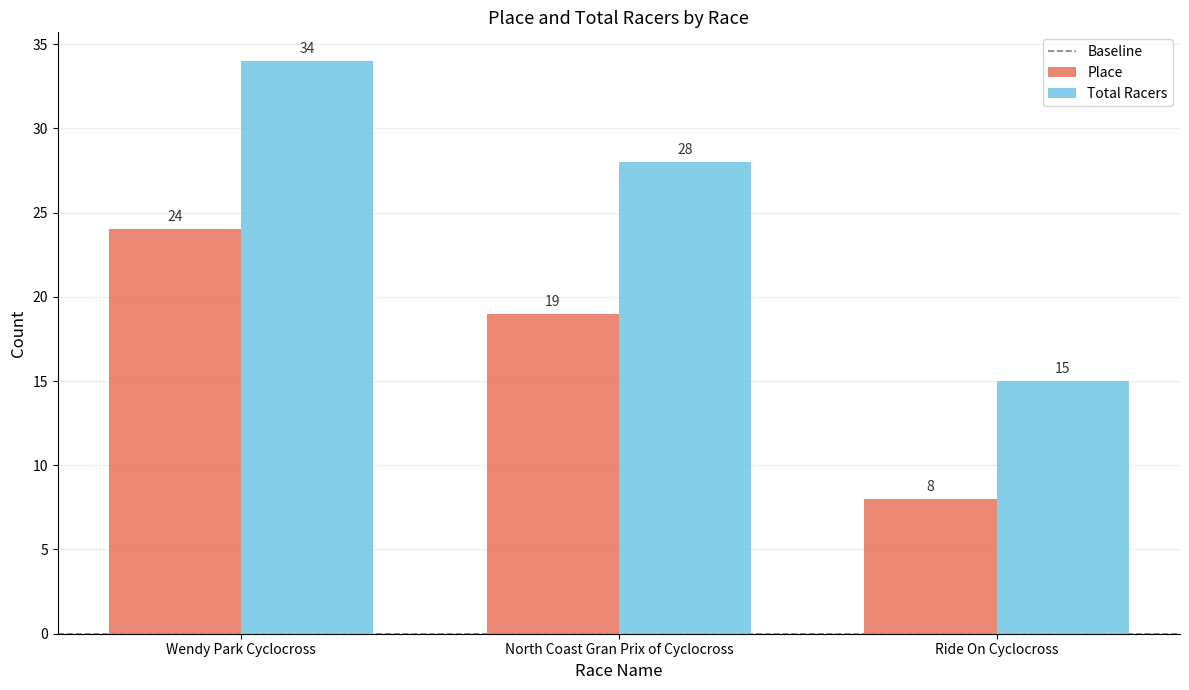

Reading left to right, transcribe all the data shown in this chart.

Place: Wendy Park Cyclocross=24	North Coast Gran Prix of Cyclocross=19	Ride On Cyclocross=8
Total Racers: Wendy Park Cyclocross=34	North Coast Gran Prix of Cyclocross=28	Ride On Cyclocross=15